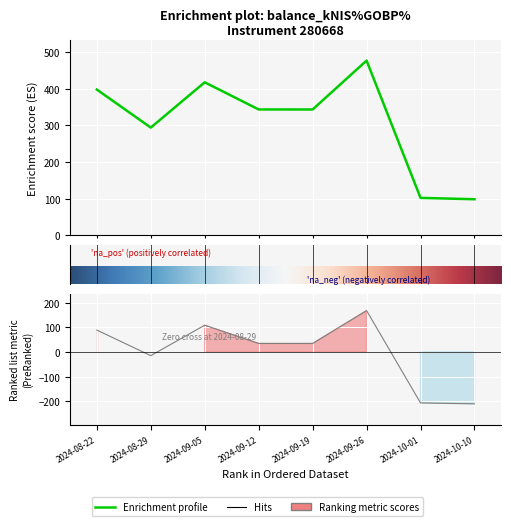

Reading left to right, extract all data points from this chart.

2024-08-22=397.9	2024-08-29=294.1	2024-09-05=417.7	2024-09-12=343.6	2024-09-19=343.5	2024-09-26=476.9	2024-10-01=102.4	2024-10-10=98.7